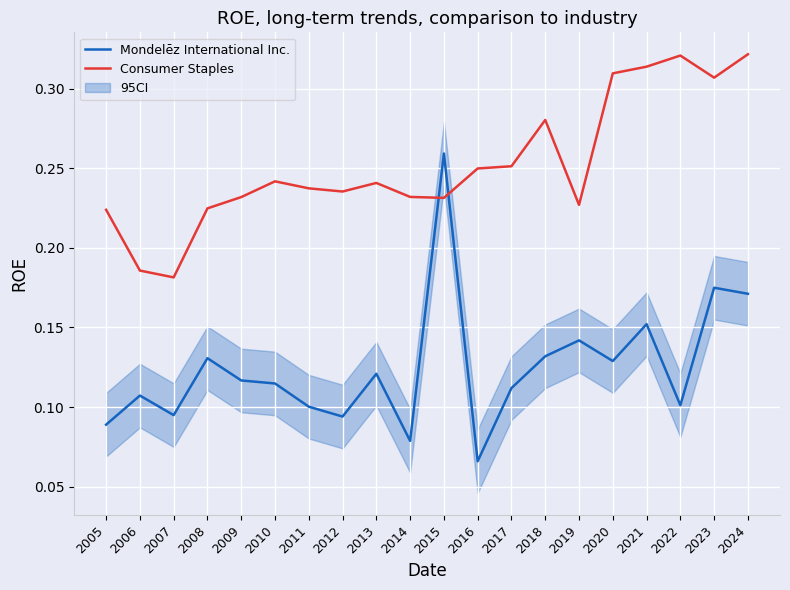

What is the minimum value for Mondelēz International Inc.?

0.1